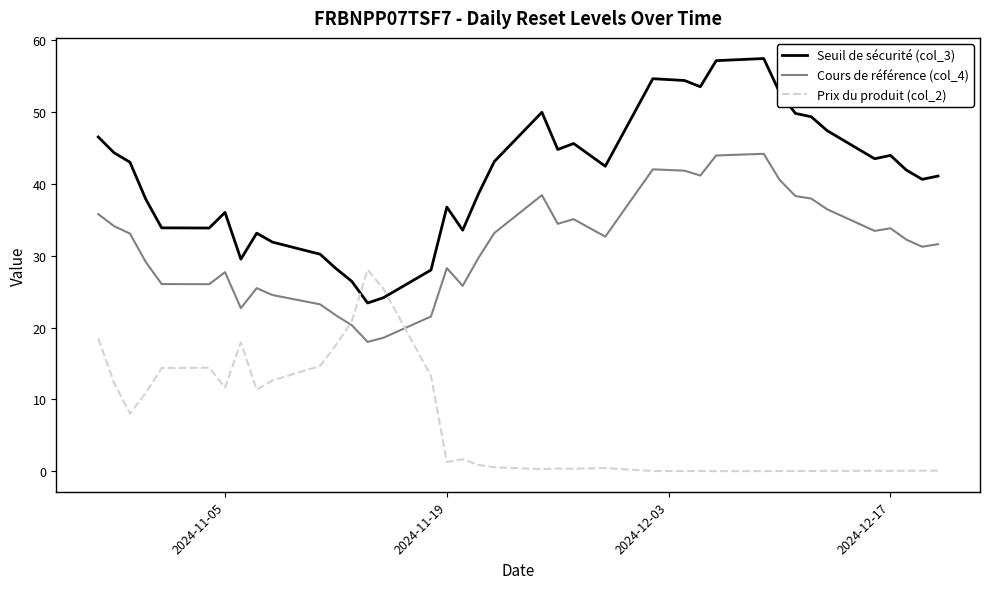

True or false: Seuil de sécurité (col_3) and Cours de référence (col_4) intersect in this chart.

False